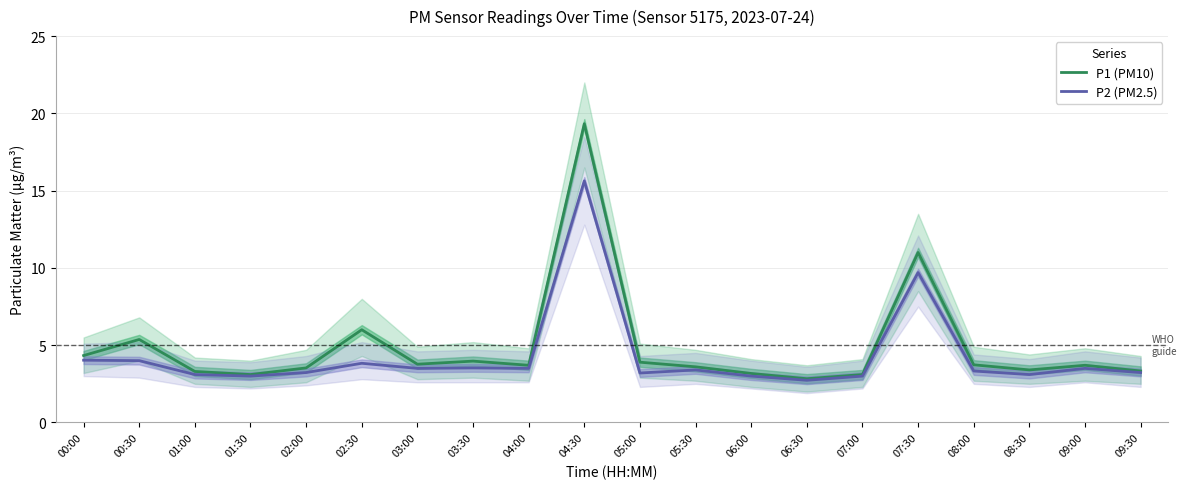

At which label does P2 (PM2.5) reach its minimum?

06:30